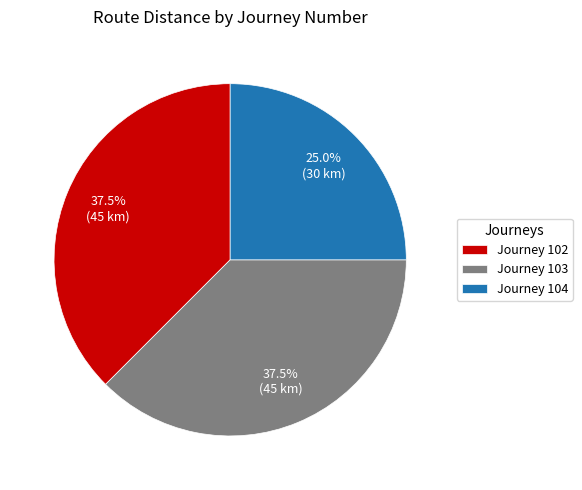

Is Journey 104 the majority of the pie?

No